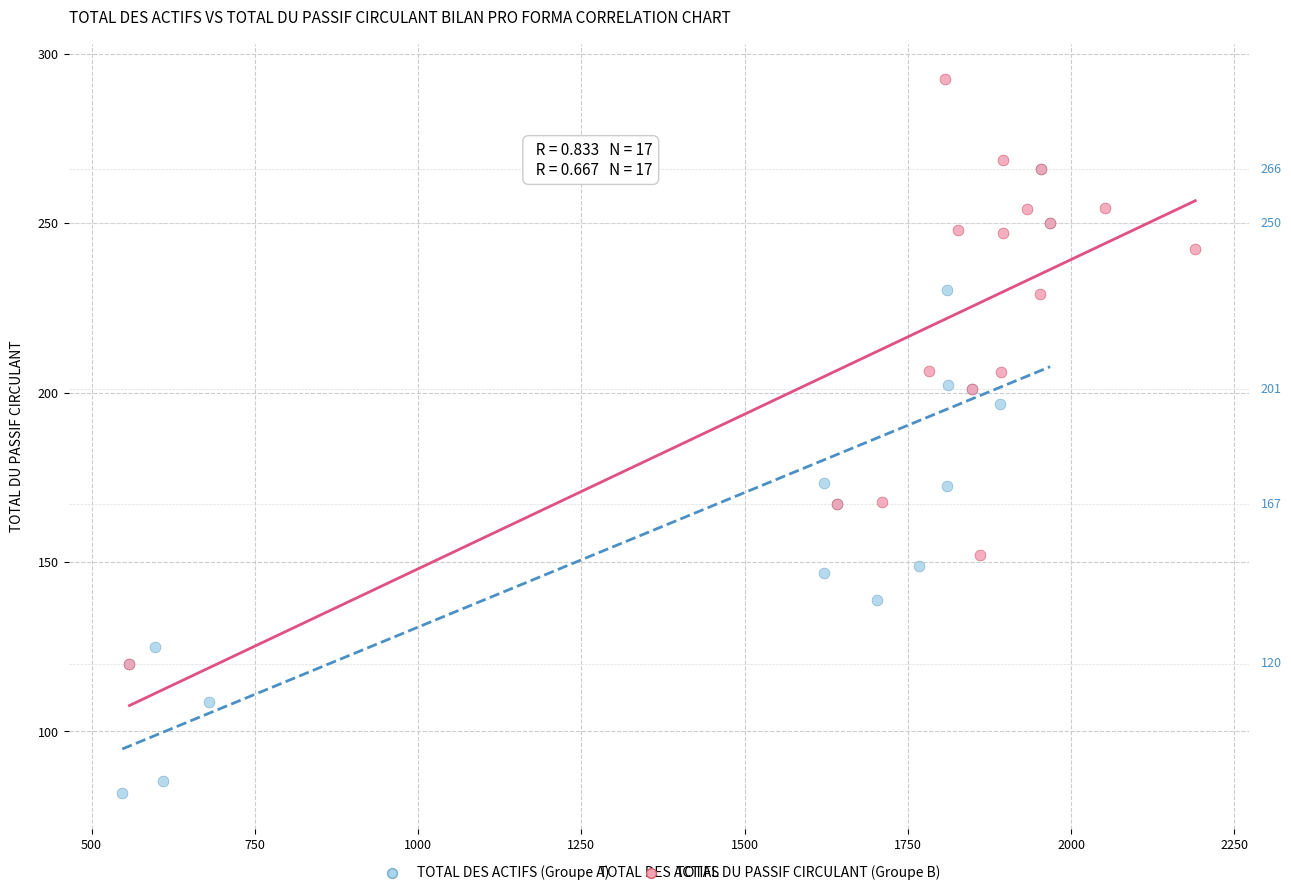

Which series reaches the maximum Y coordinate?

TOTAL DU PASSIF CIRCULANT (Groupe B)